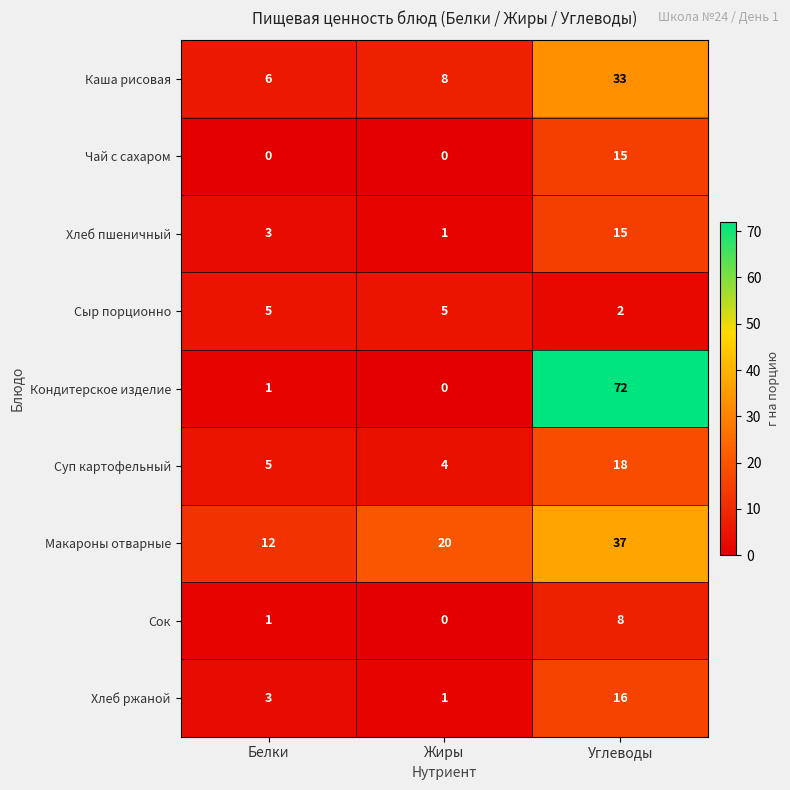

What is the greatest value displayed?

72